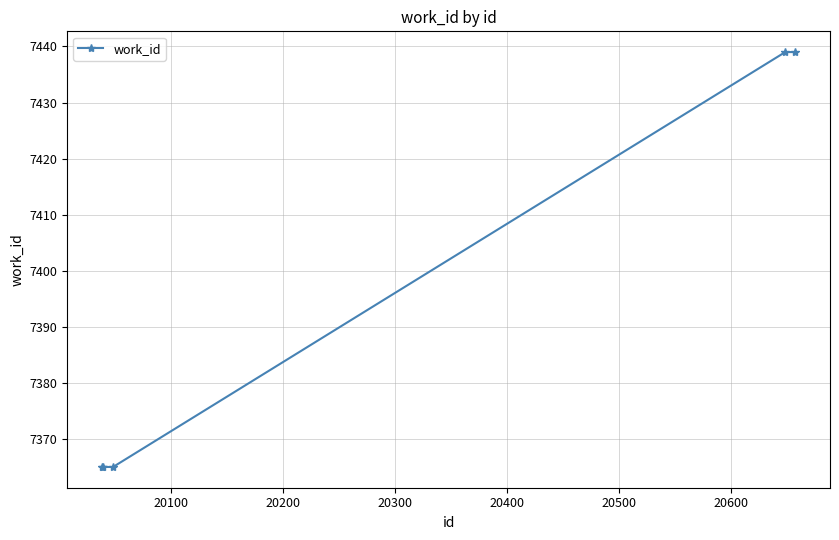

What is the smallest value displayed?

7365